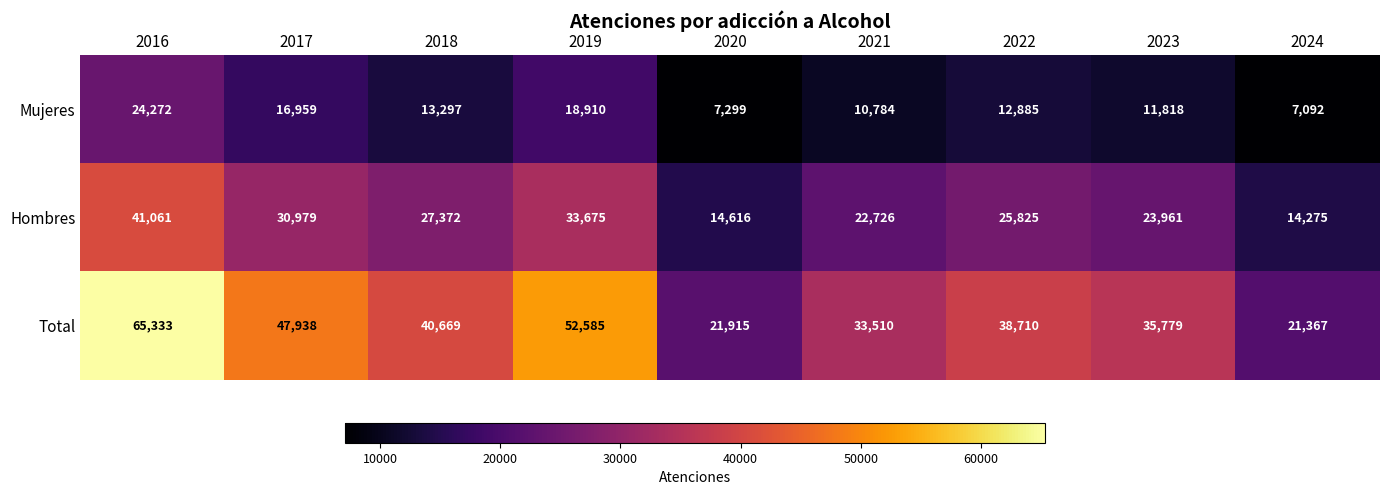

True or false: Total has a value of 27807 at 2019.

False